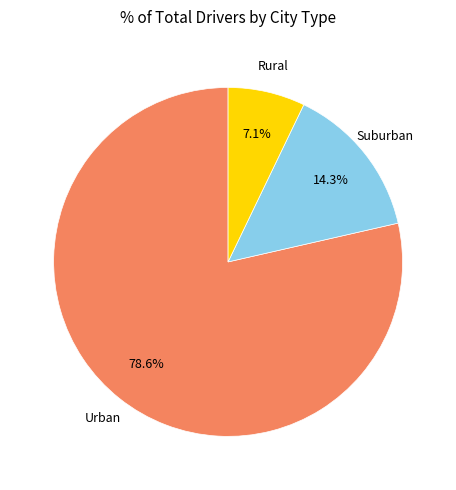

Does any single category account for the majority?

Yes